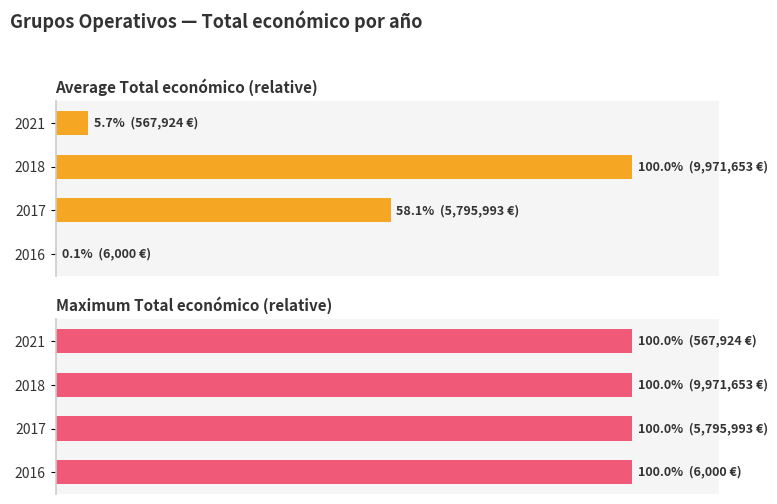

What is the maximum value shown in the chart?

1.0